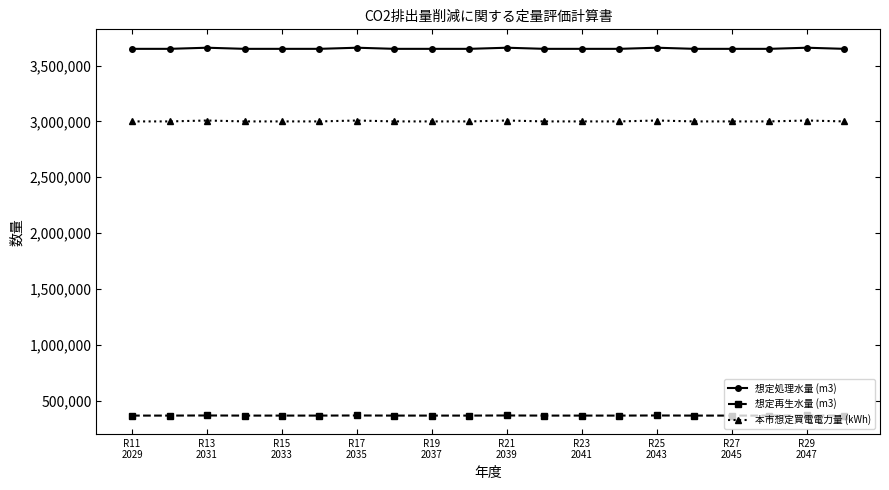

True or false: 想定処理水量 (m3) and 想定再生水量 (m3) intersect in this chart.

False